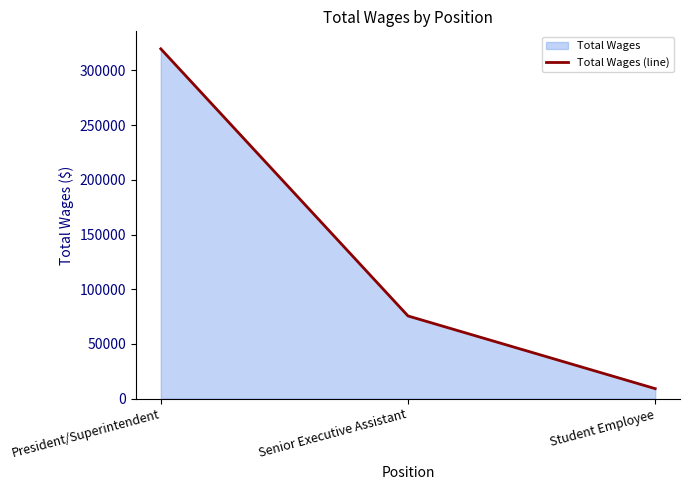

How many lines are shown in the chart?

1